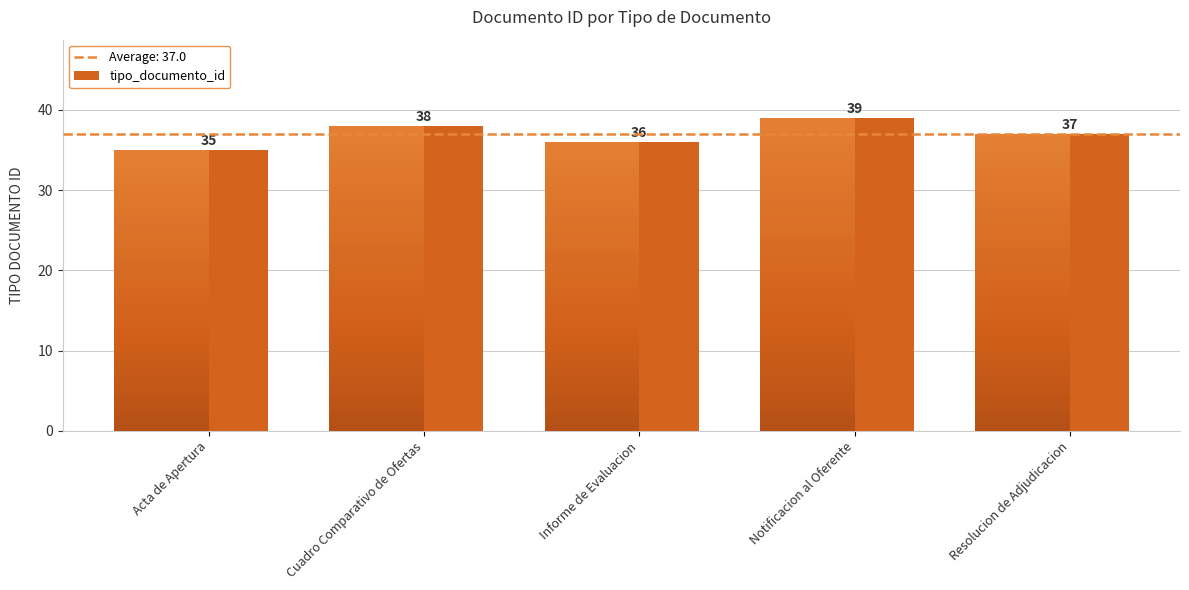

At which label is the value closest to 37?

Resolucion de Adjudicacion